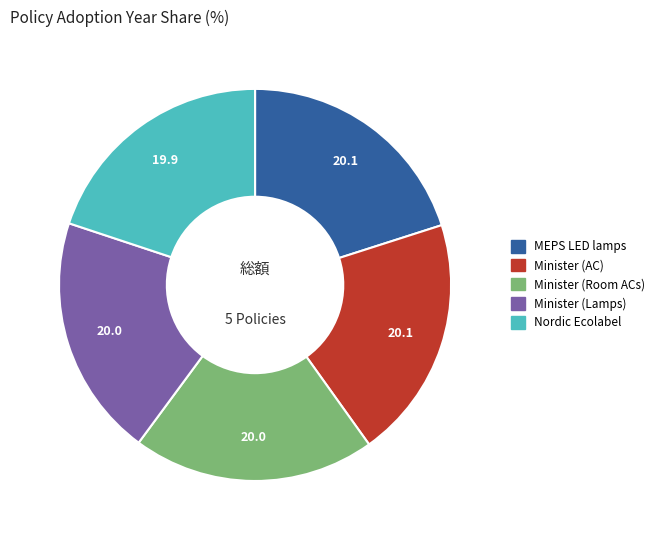

How many slices are in this pie chart?

5